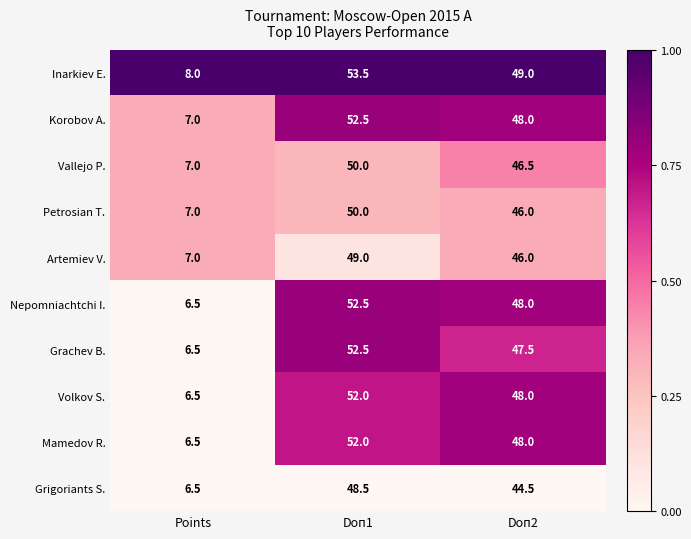

List the labels in order of Korobov A. value, smallest first.

Points, Doп2, Doп1